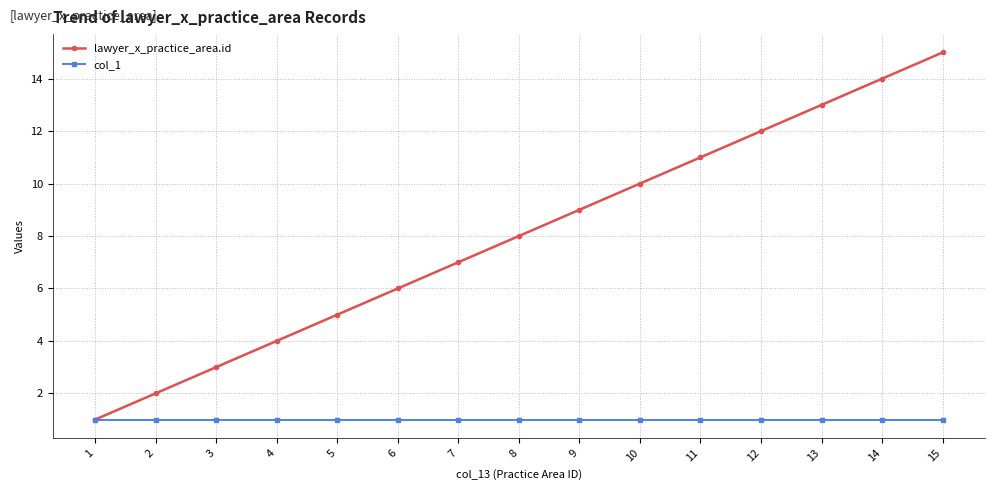

Rank the series at 14 from lowest to highest value.

col_1, lawyer_x_practice_area.id